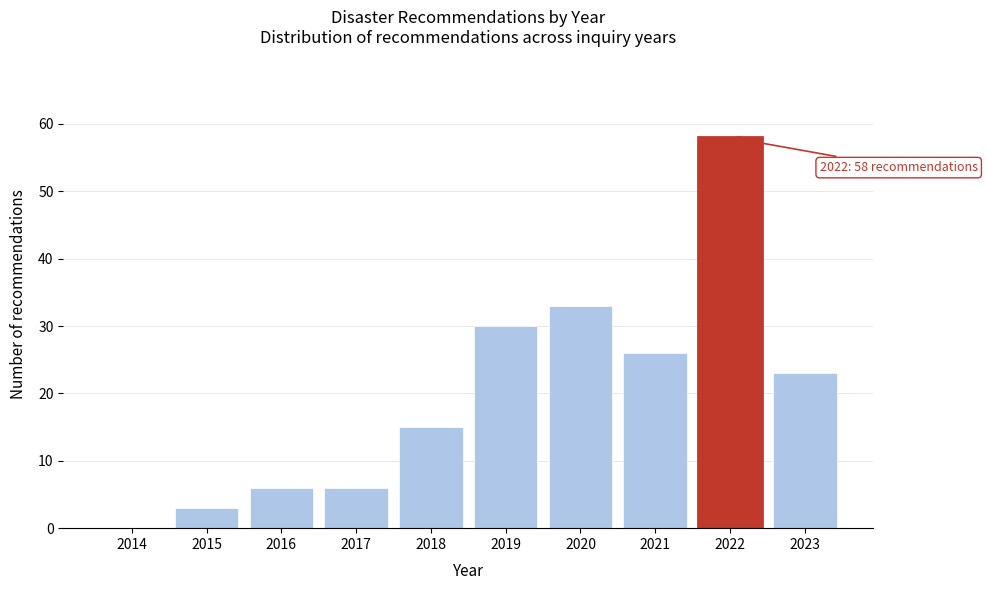

Reading right to left, what are all the values shown in this chart?

2023=23	2022=58	2021=26	2020=33	2019=30	2018=15	2017=6	2016=6	2015=3	2014=0